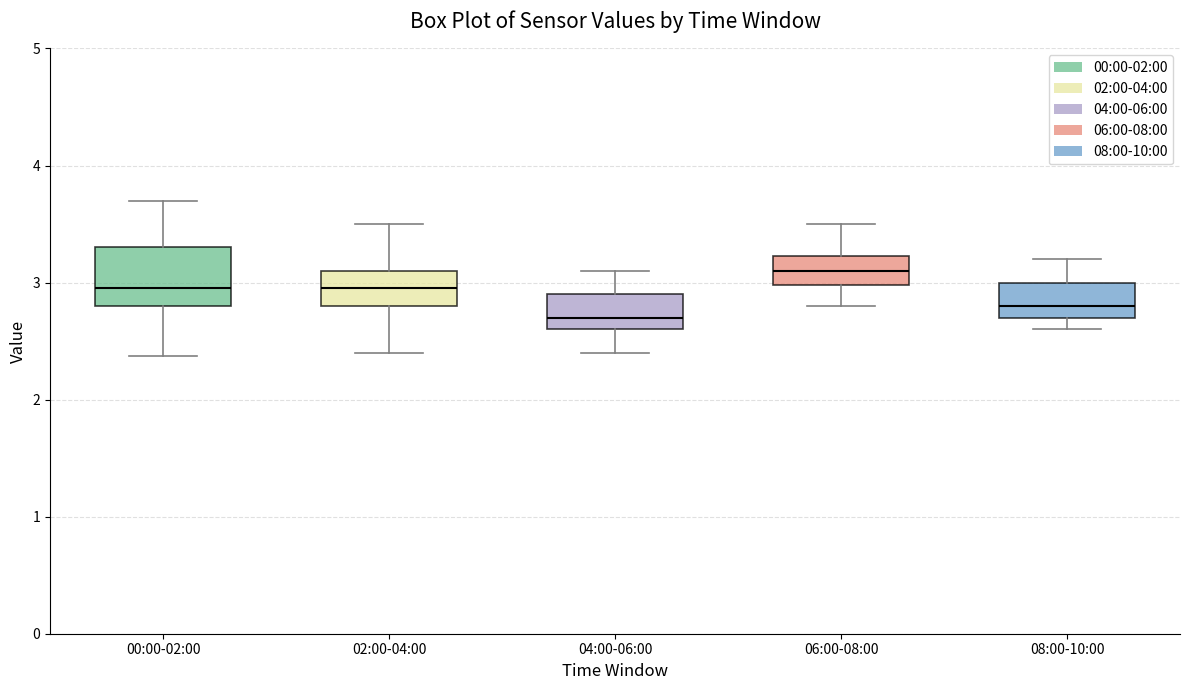

Comparing the boxes themselves (not the whiskers), which one is the tallest?

00:00-02:00